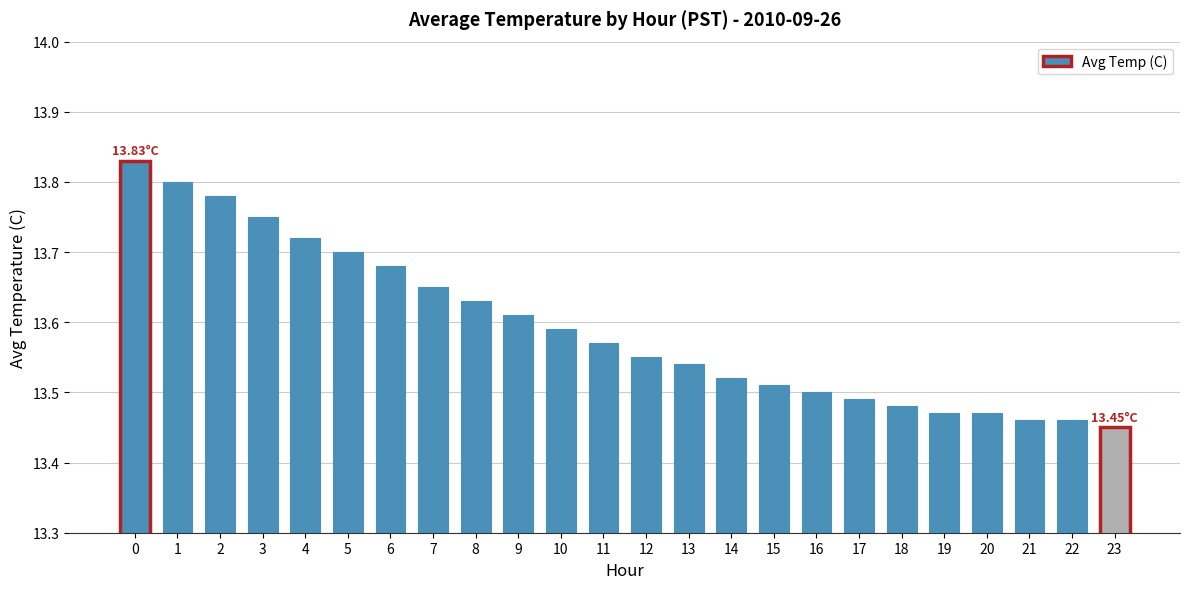

Approximately how many times larger is the value at 2 compared to 0?

1.0